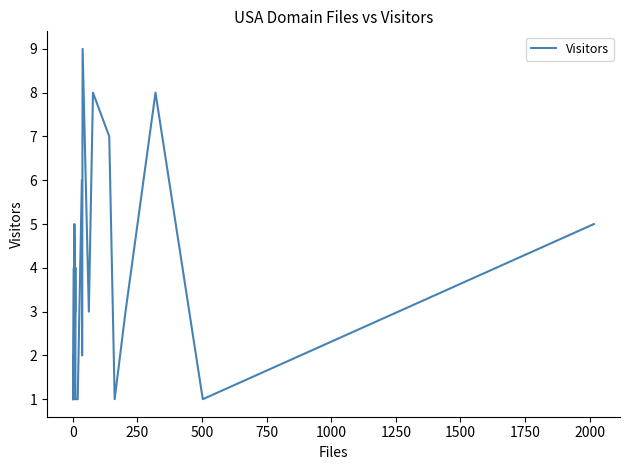

The value at 500 is 1. True or false?

False